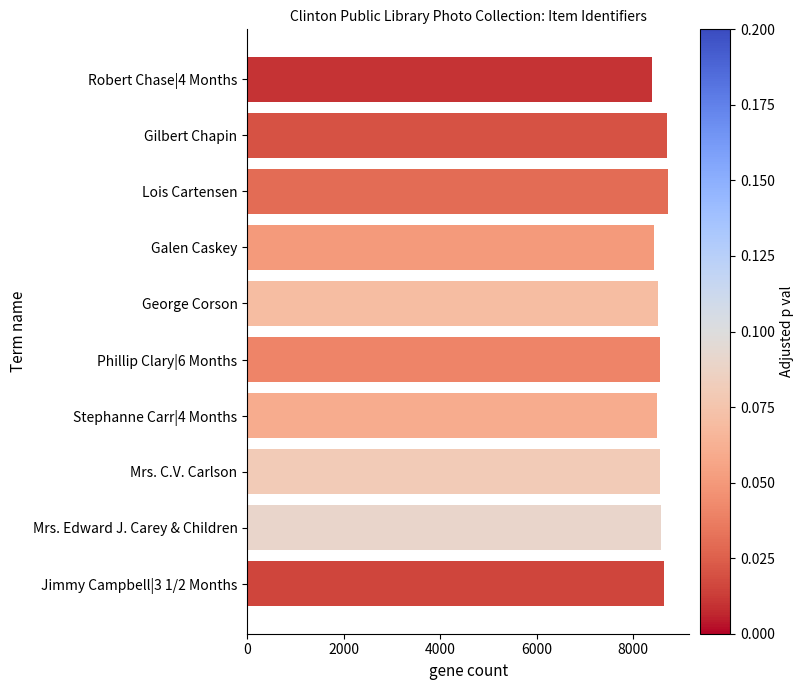

What is the minimum value shown in the chart?

8397